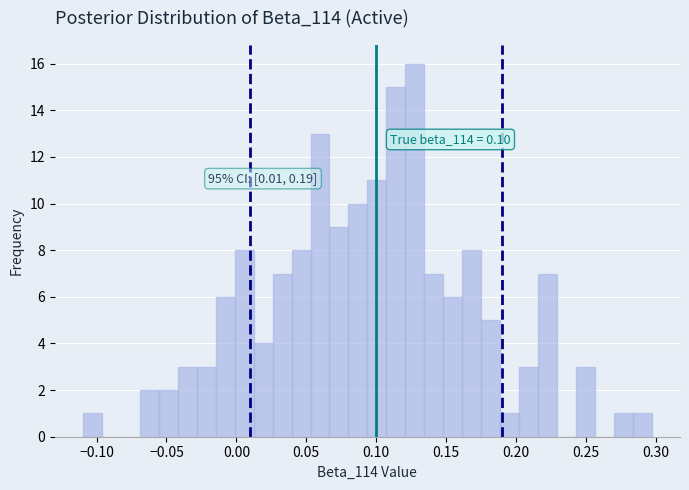

Around what value on the x-axis is the tallest bar? Give the approximate position of its centre, as read against the axis.

0.130